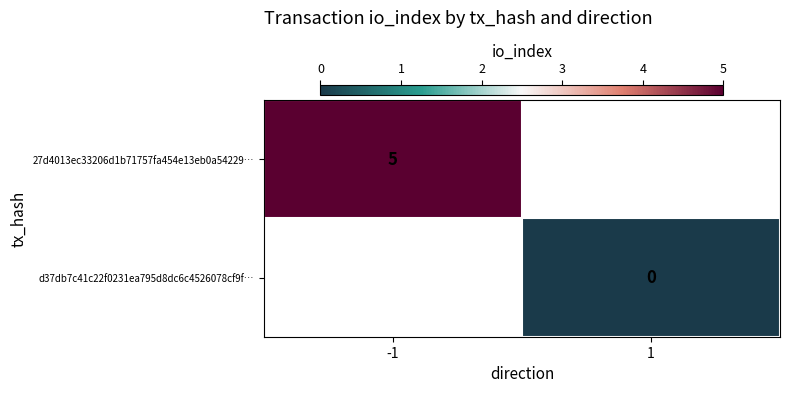

List the series in order of their overall mean, highest first.

27d4013ec33206d1b71757fa454e13eb0a54229…, d37db7c41c22f0231ea795d8dc6c4526078cf9f…